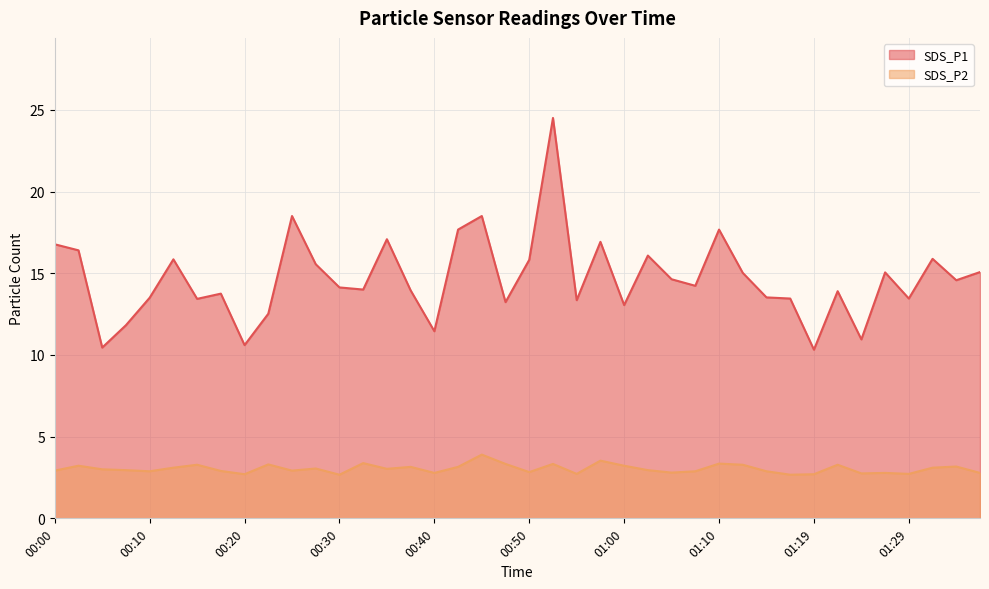

Rank the series by their average value, from lowest to highest.

SDS_P2, SDS_P1